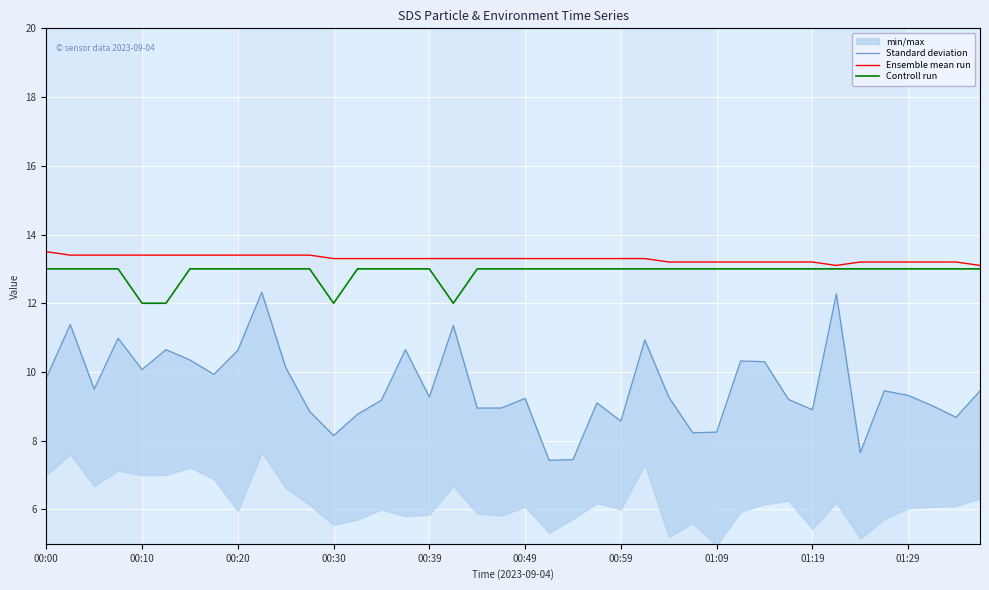

The Controll run series shows 13.0 at 00:59. True or false?

True